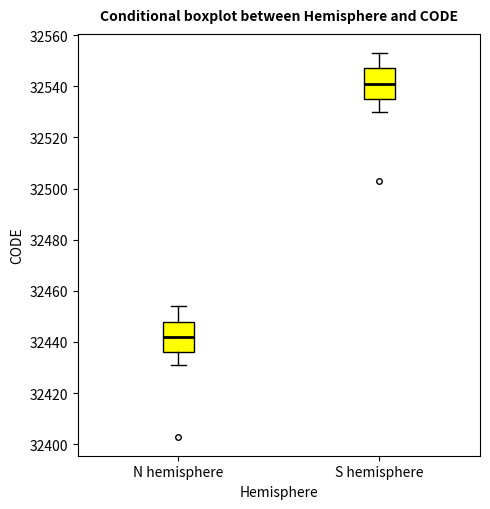

Reading left to right, transcribe this box plot: for each box, give where its median line is, the range the box spans, and where its two whiskers end, as read against the y-axis. The values are not printed on the chart, so give them approximately, as read against the axis.

N hemisphere: median 32442, box 32436 to 32448, whiskers 32432 to 32454
S hemisphere: median 32542, box 32536 to 32548, whiskers 32530 to 32554